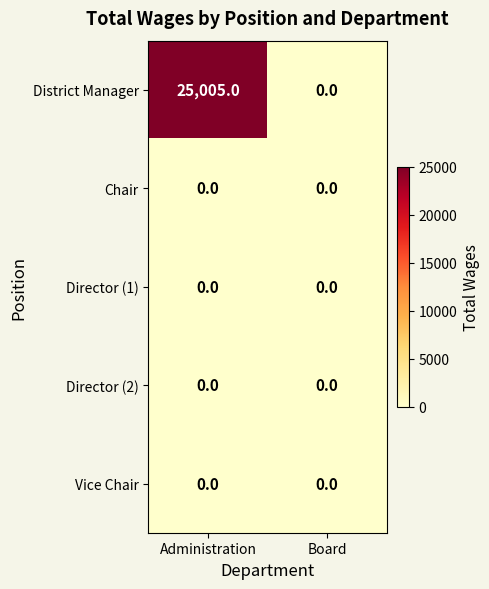

At which category is the sum across all series the highest?

Administration